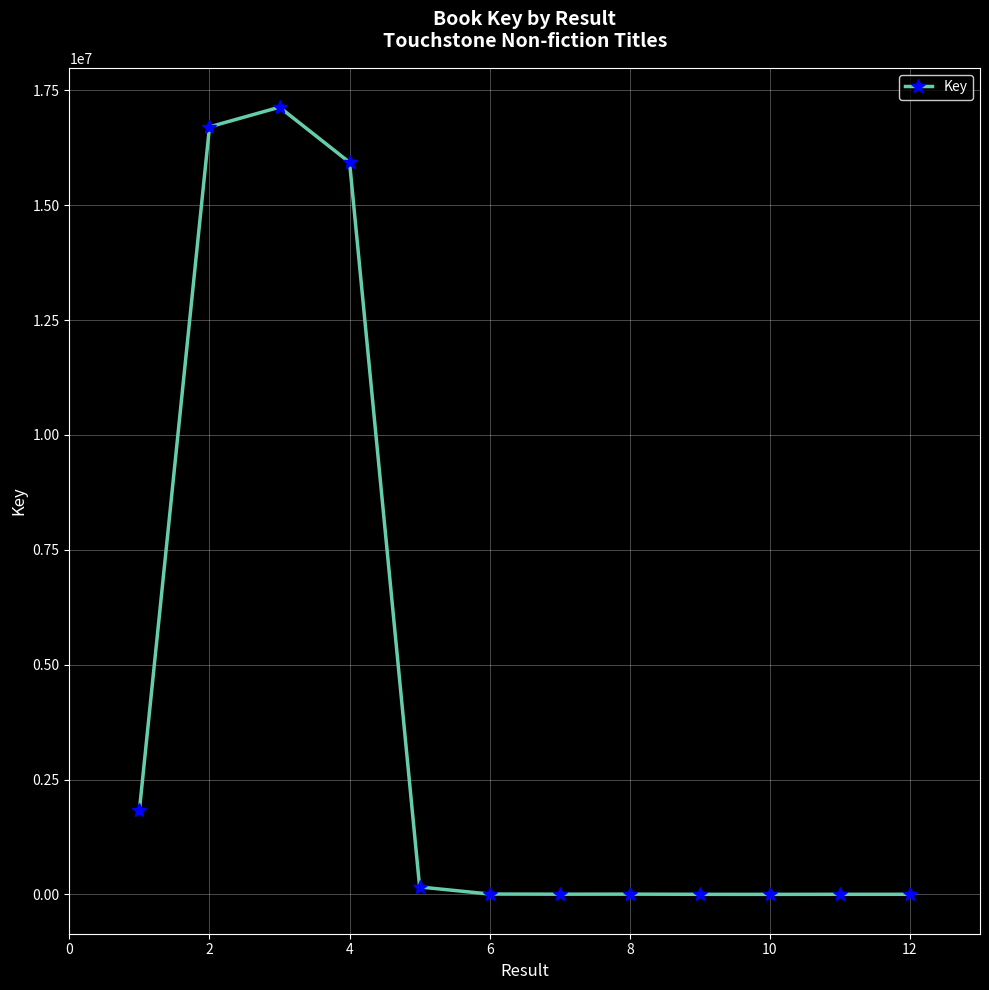

What is the difference between the maximum and minimum values?

17133220